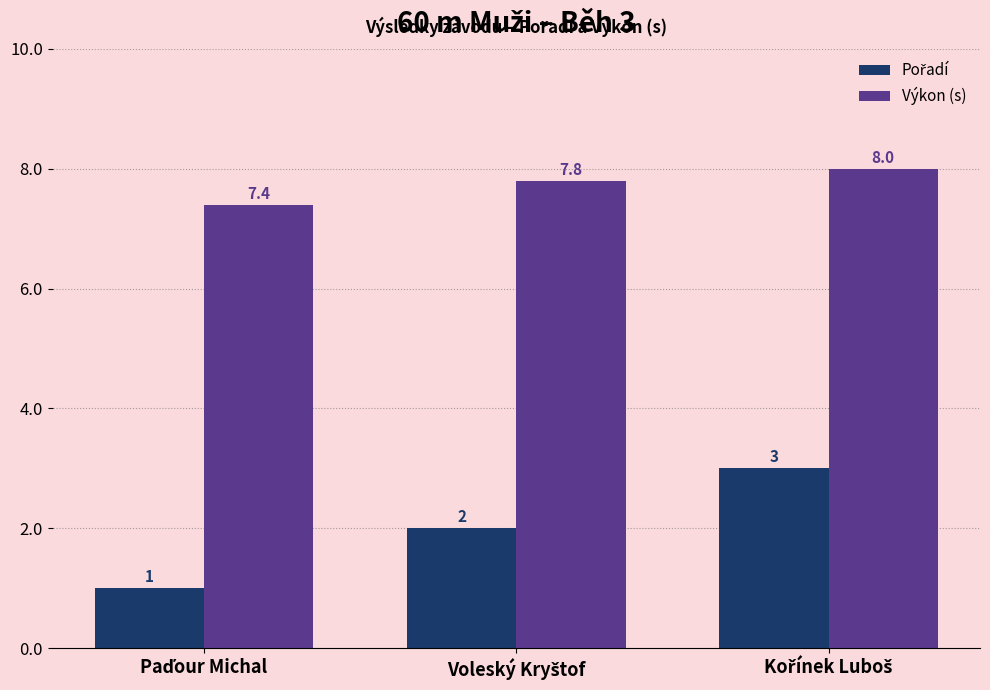

Count the Výkon (s) values in the range 7 to 8.

3